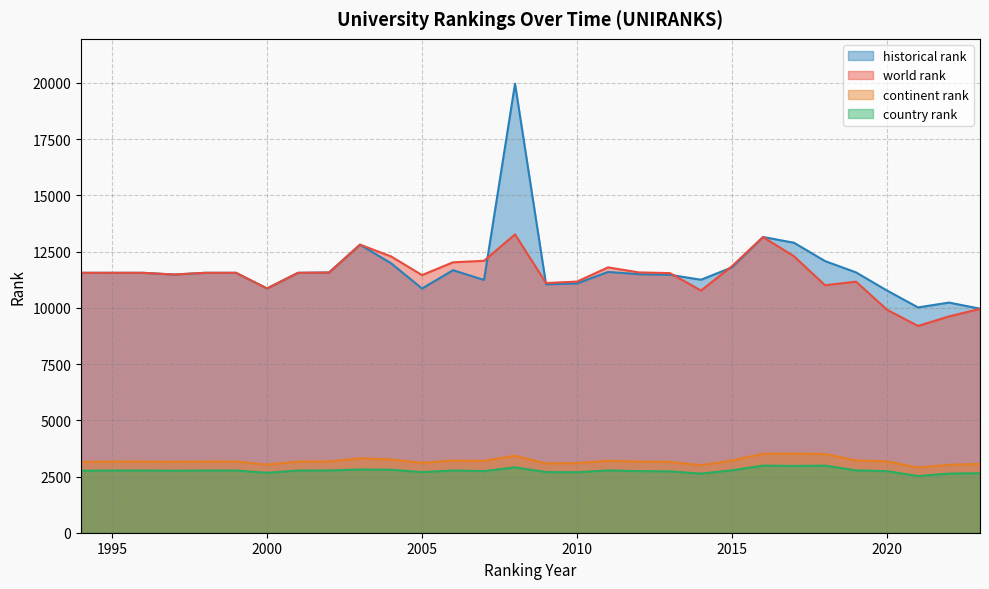

What is the average value of the historical rank series?

11740